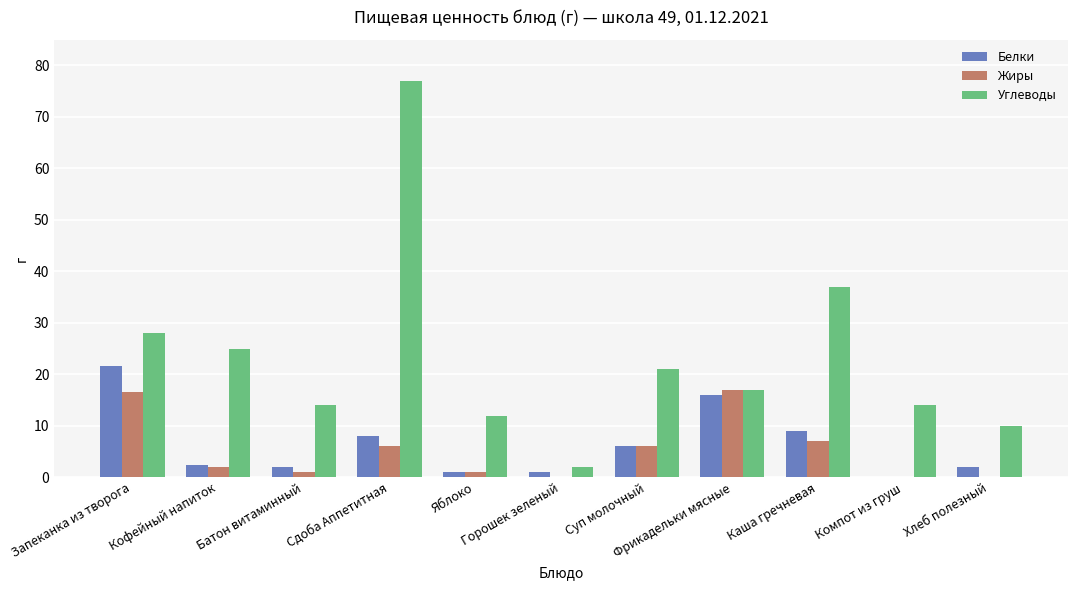

Is the value of Жиры at Хлеб полезный greater than the value of Белки at Фрикадельки мясные?

No